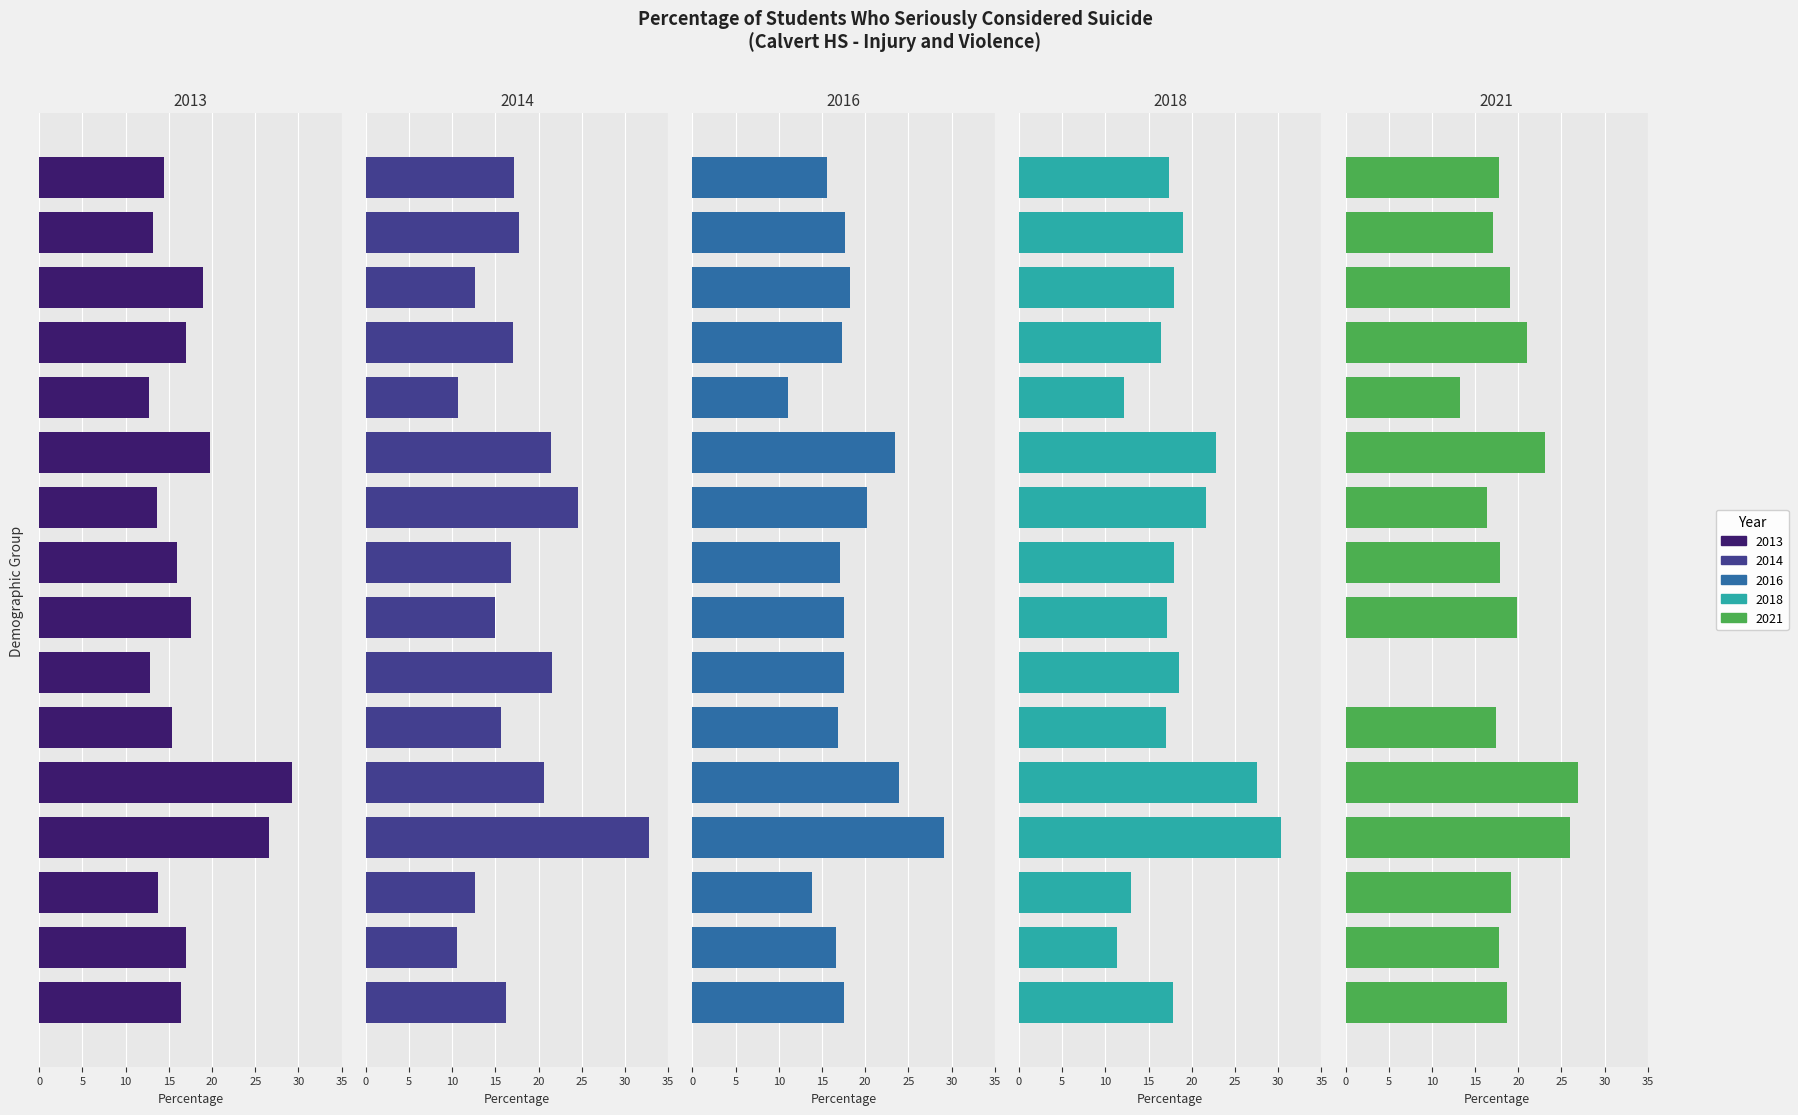

True or false: 2016 has a value of 12.2 at Multiracial Non-Hispanic.

False